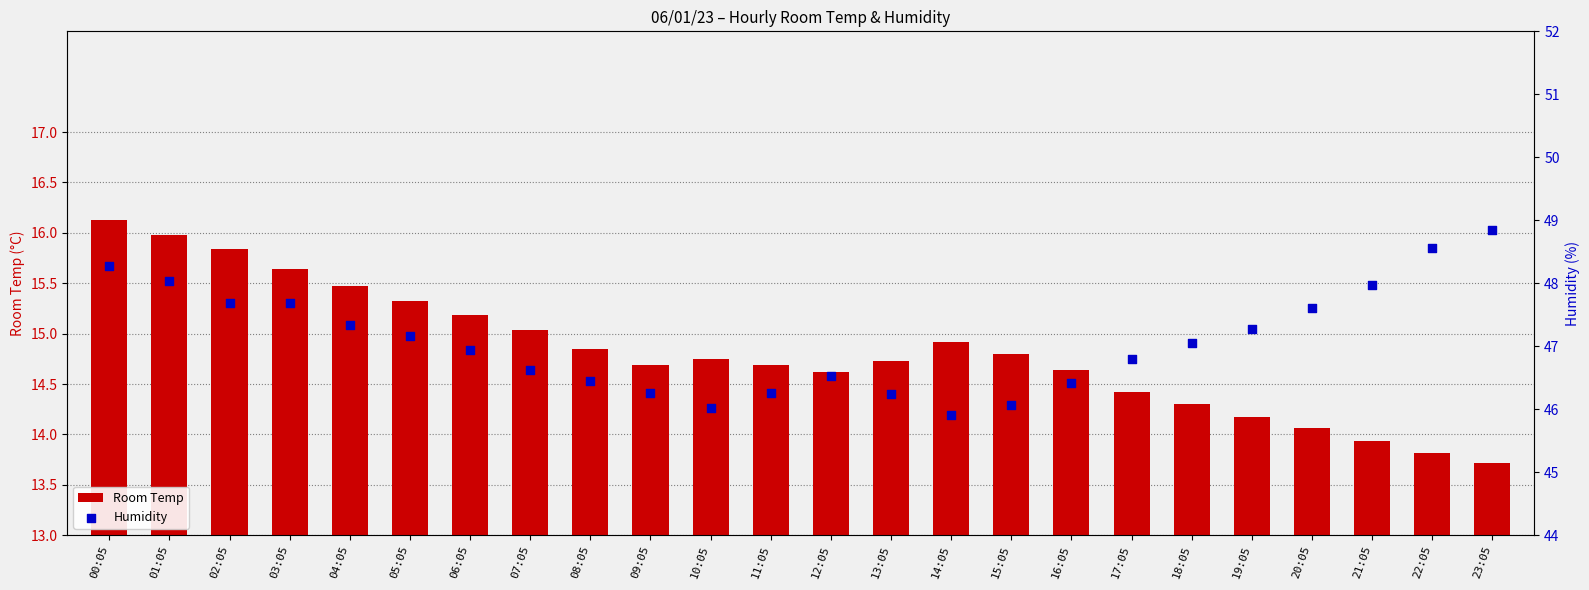

What is the total value across all series at 15:05?

60.9